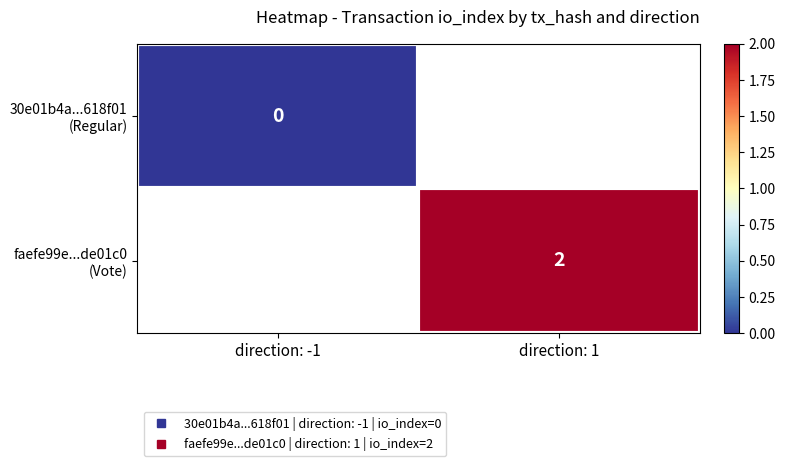

Which category has the highest value across all series?

direction: 1